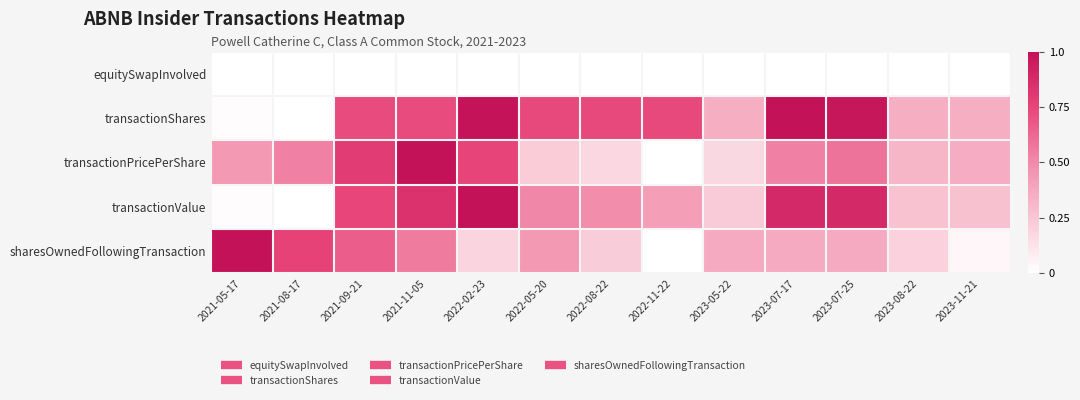

At 2023-11-21, list the series in order from smallest to largest.

equitySwapInvolved, sharesOwnedFollowingTransaction, transactionValue, transactionShares, transactionPricePerShare